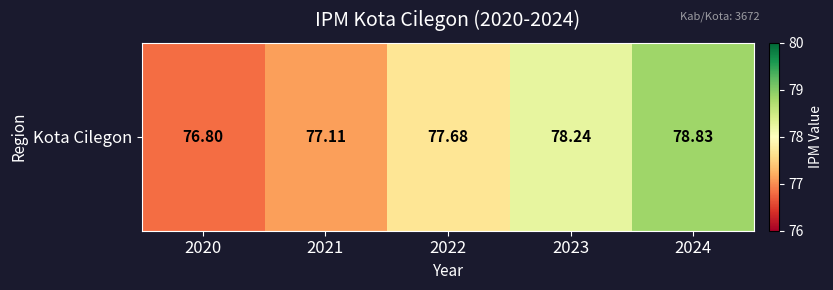

Reading left to right, transcribe all the data shown in this chart.

76.8	77.1	77.7	78.2	78.8